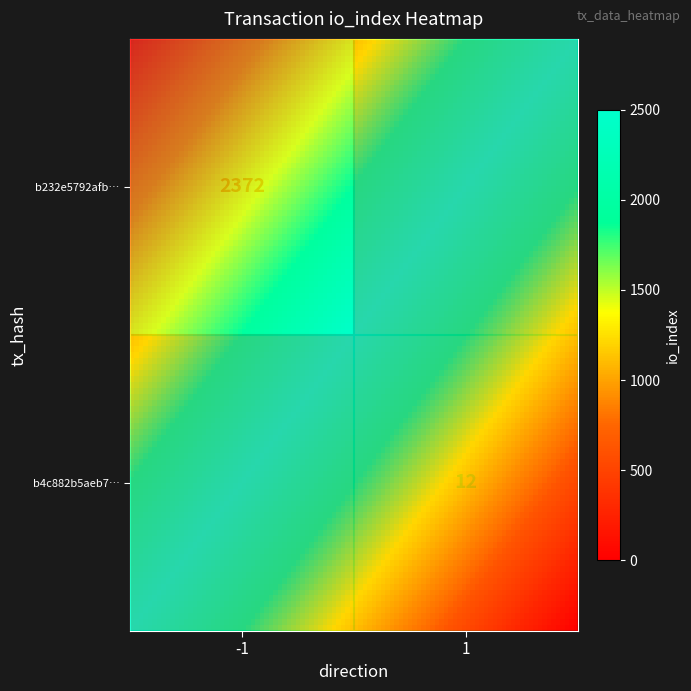

Rank the series by their maximum value, from highest to lowest.

row_0, row_1